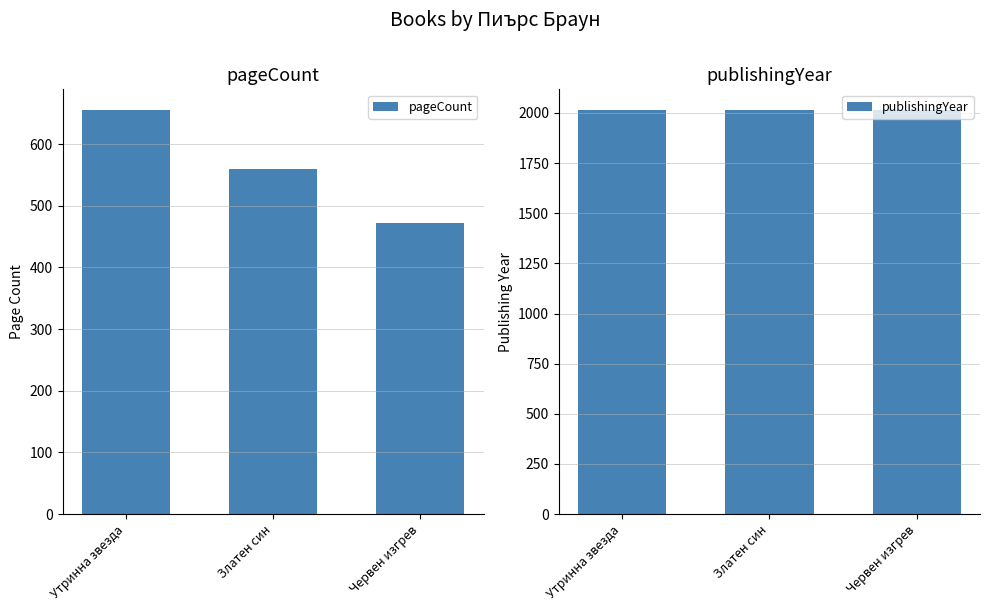

What is the greatest value displayed?

2017